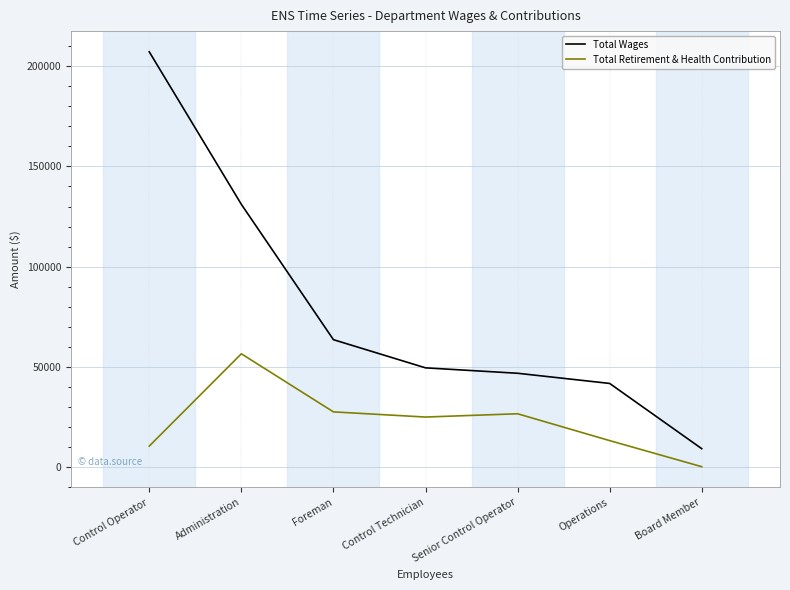

Count the number of data series in this chart.

2